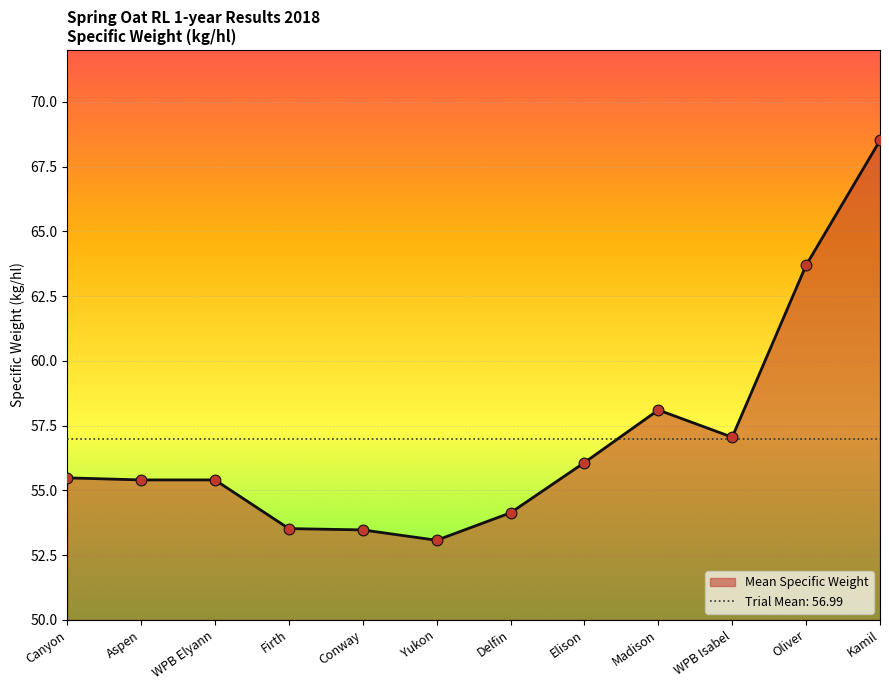

What is the ratio of the value at Madison to the value at Elison?

1.0